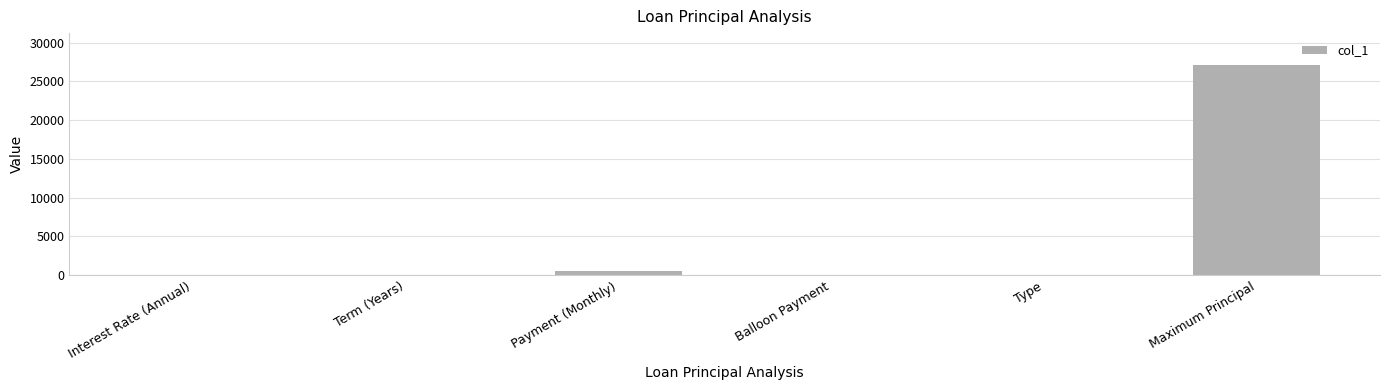

How many series are shown in this chart?

1